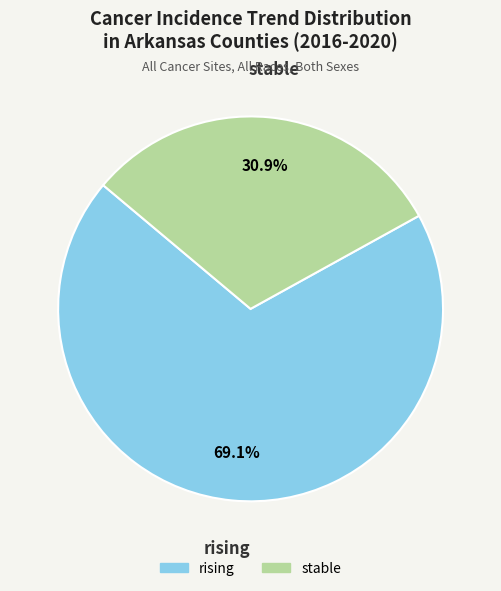

Which slice represents more than half of the pie?

rising